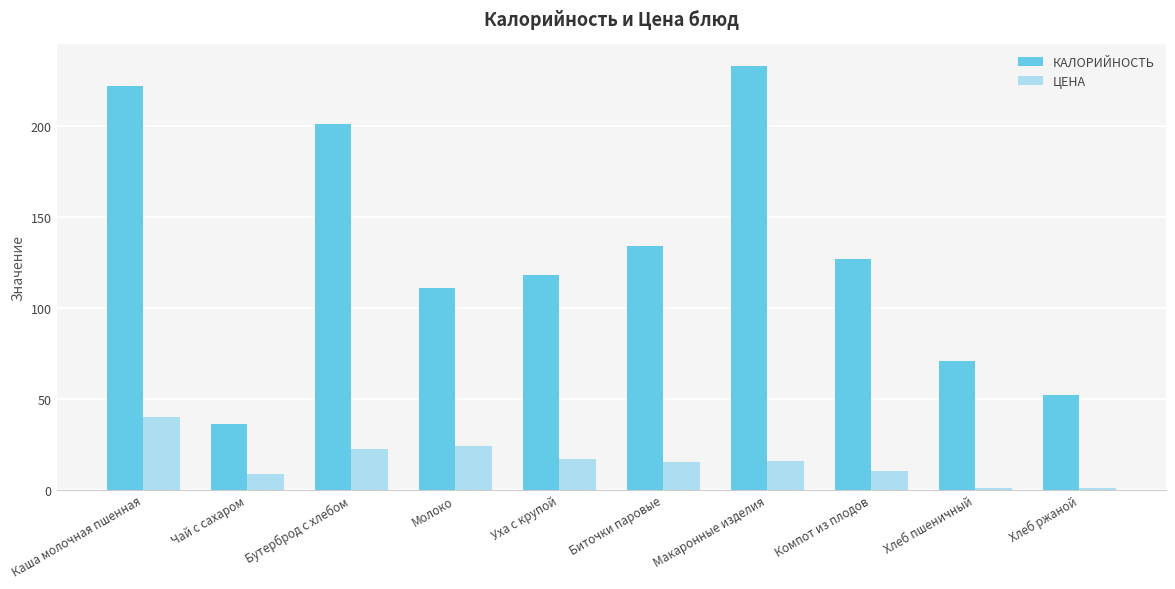

What is the difference between the highest and lowest values at Молоко?

87.0